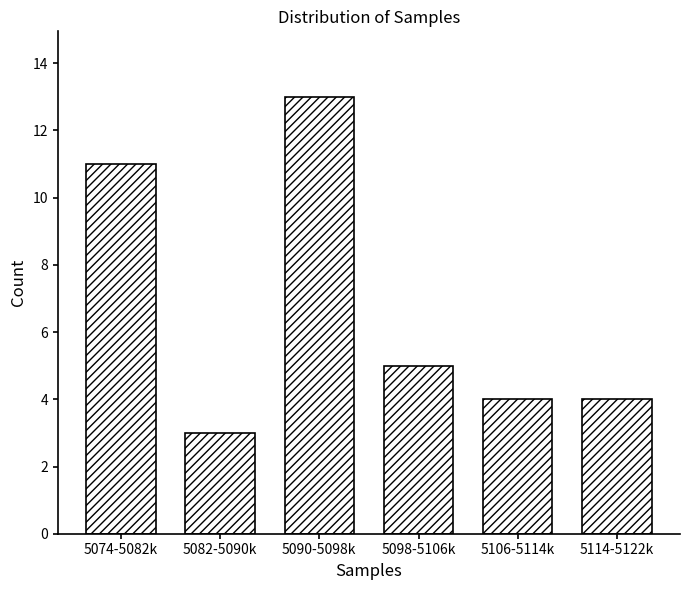

Reading right to left, transcribe all the data shown in this chart.

5114-5122k=4	5106-5114k=4	5098-5106k=5	5090-5098k=13	5082-5090k=3	5074-5082k=11